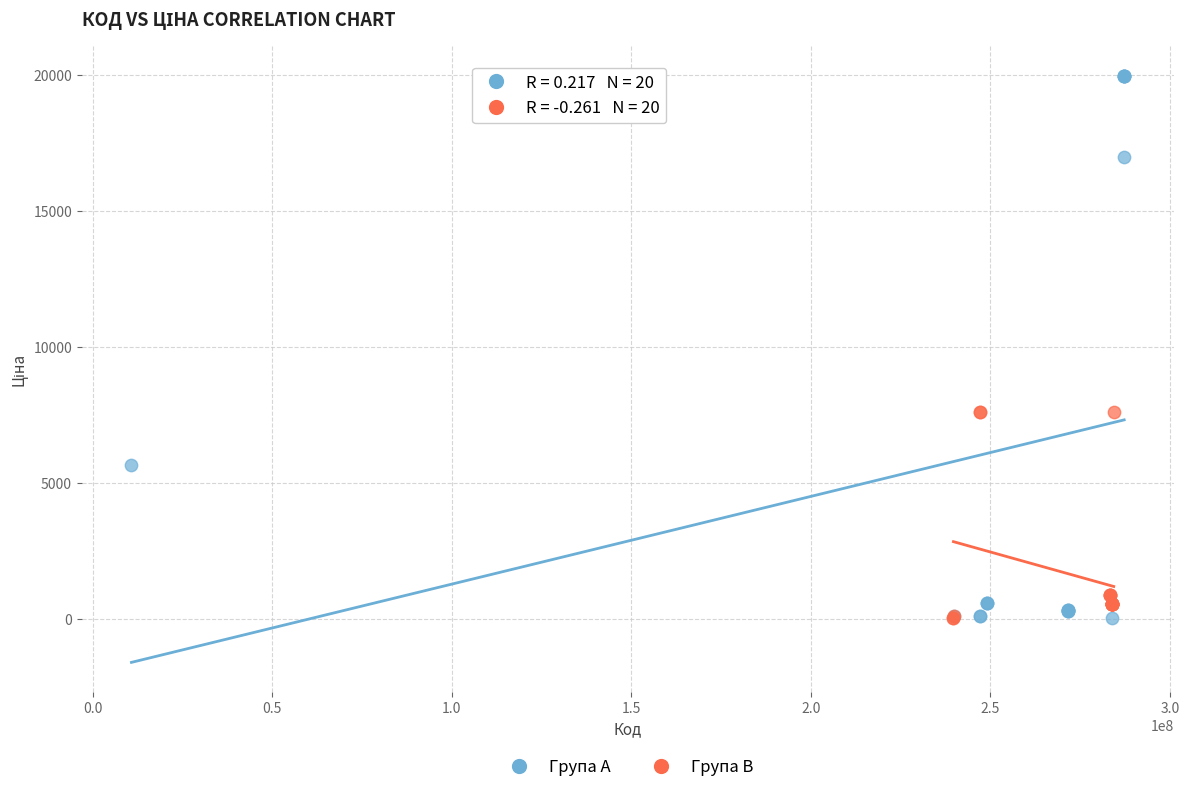

Which series contains the highest Y value?

Група A